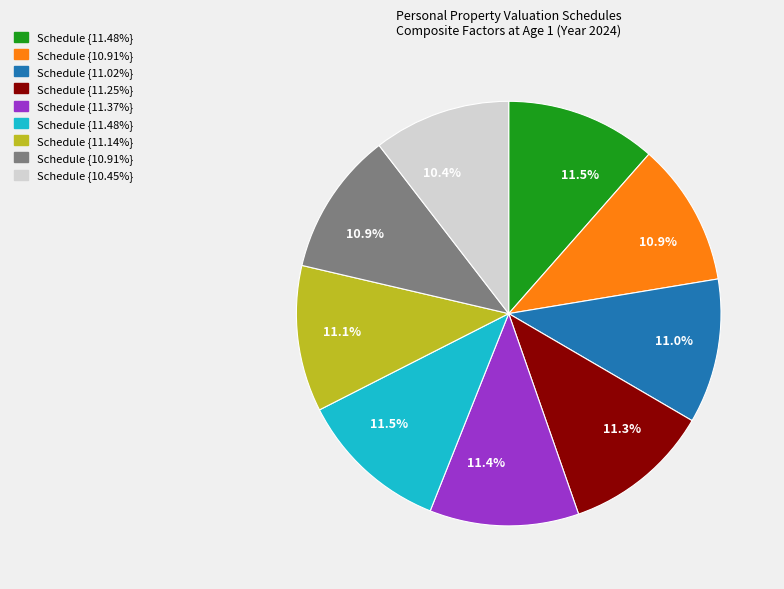

Does any single category account for the majority?

No